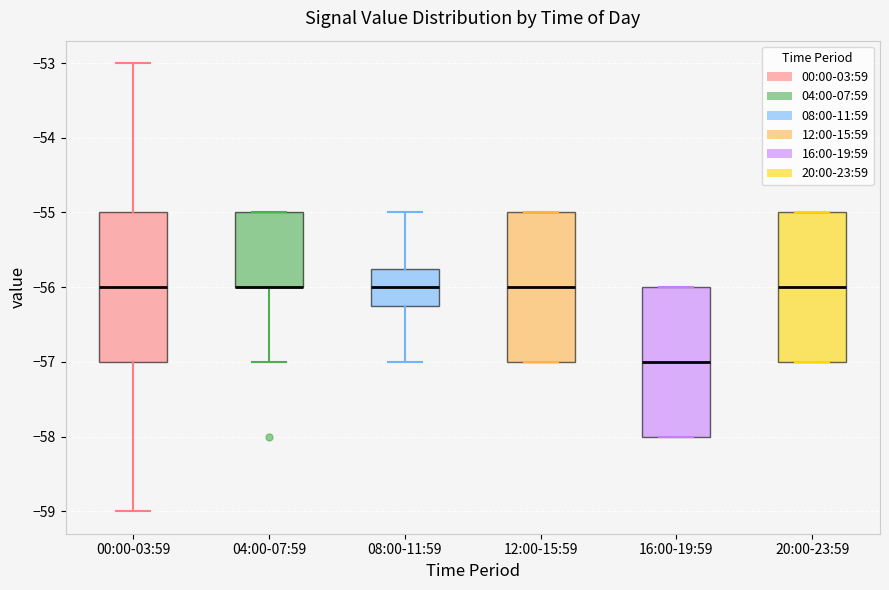

Reading left to right, read every box against the y-axis: the position of its median line, the range the box covers, and the ends of its whiskers. The values are not printed on the chart, so give them approximately, as read against the axis.

00:00-03:59: median -56.0, box -57.0 to -55.0, whiskers -59.0 to -53.0
04:00-07:59: median -56.0 (drawn on the box's lower edge), box -56.0 to -55.0, whiskers -57.0 to -55.0
08:00-11:59: median -56.0, box -56.2 to -55.7, whiskers -57.0 to -55.0
12:00-15:59: median -56.0, box -57.0 to -55.0, whiskers -57.0 to -55.0
16:00-19:59: median -57.0, box -58.0 to -56.0, whiskers -58.0 to -56.0
20:00-23:59: median -56.0, box -57.0 to -55.0, whiskers -57.0 to -55.0